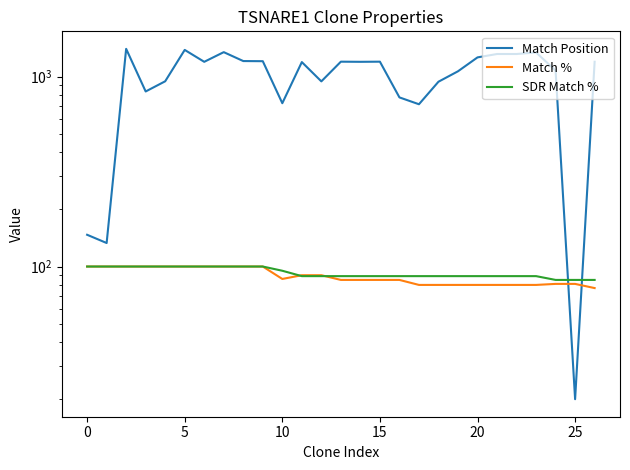

How many distinct data groups are displayed?

3